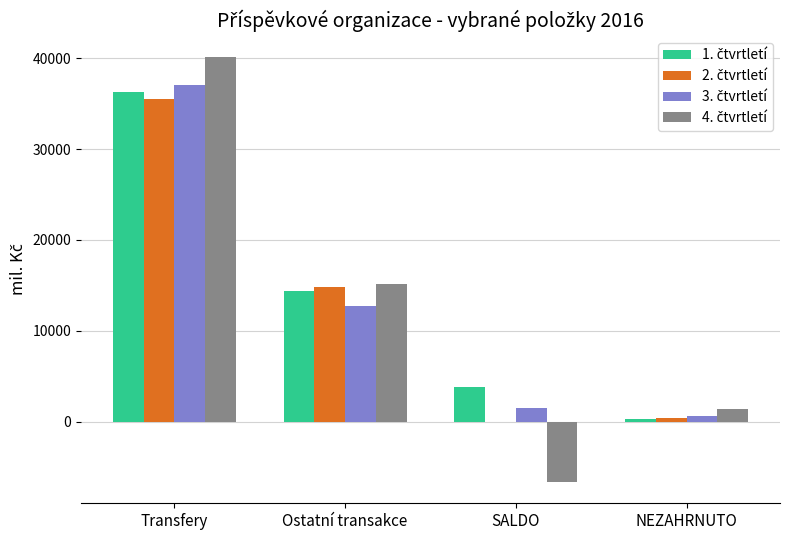

What is the maximum value shown in the chart?

40120.5